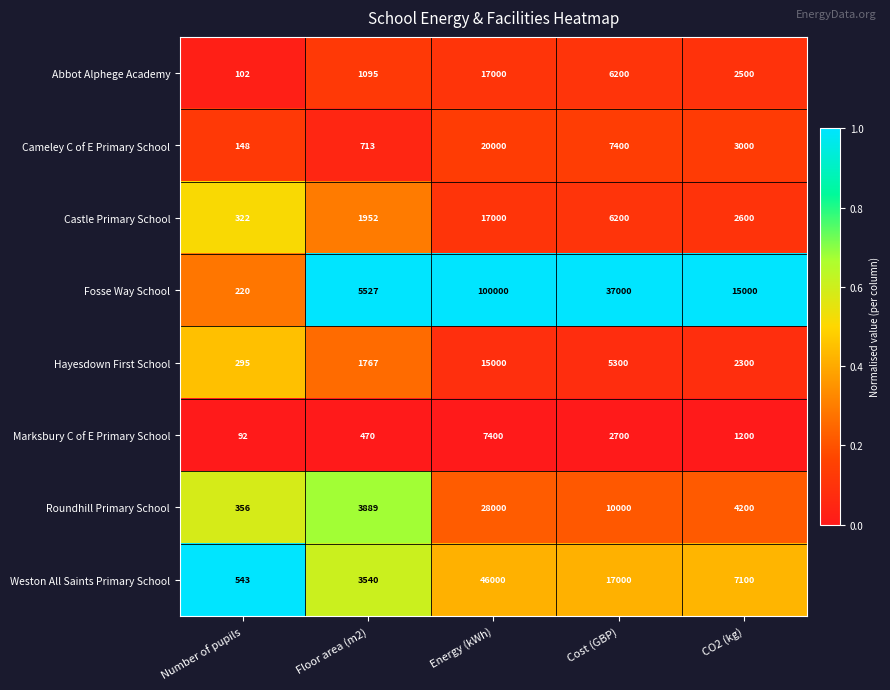

Which series has the widest spread of values?

Fosse Way School